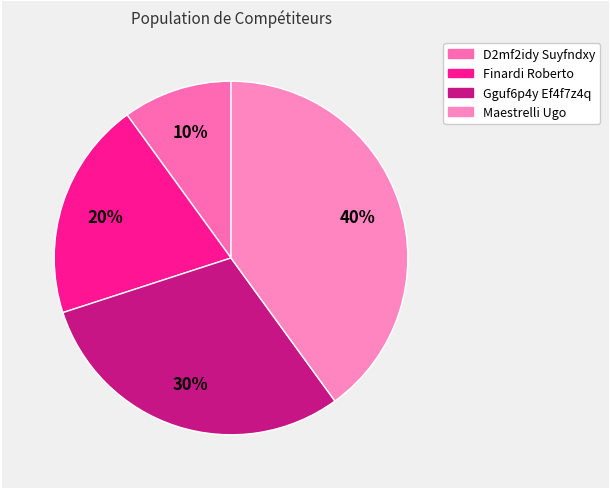

Does D2mf2idy Suyfndxy represent more than half of the total?

No